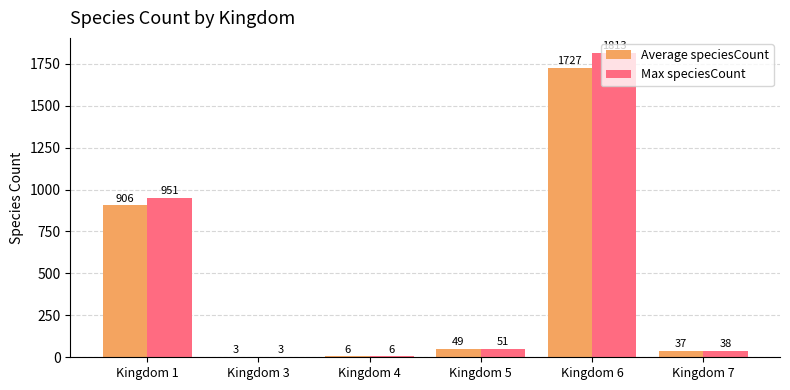

Is it true that Max speciesCount equals 2590.8 at Kingdom 6?

False